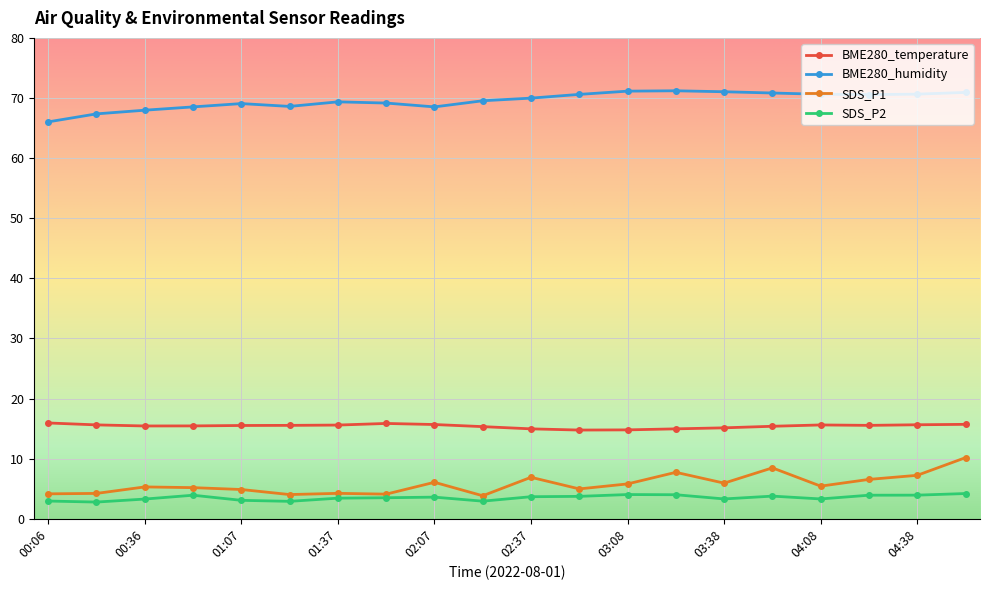

True or false: BME280_humidity and SDS_P1 cross at least once.

False